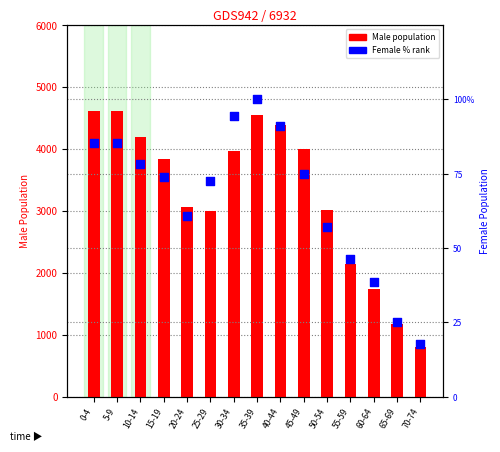

Which series has the largest Y range (max minus min)?

Male